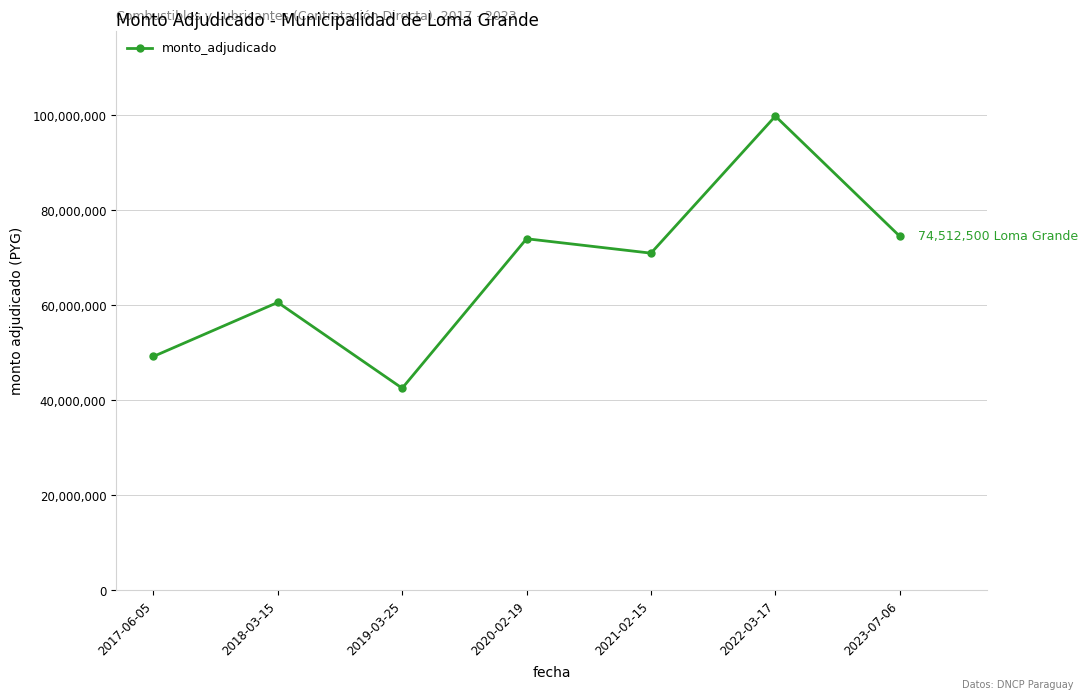

Count the number of categories in the chart.

7